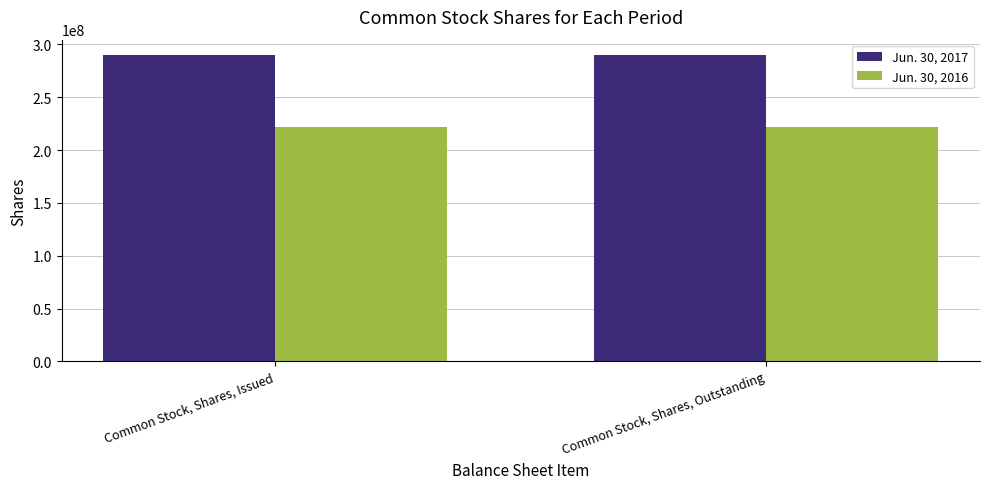

How many bars are there in total?

4